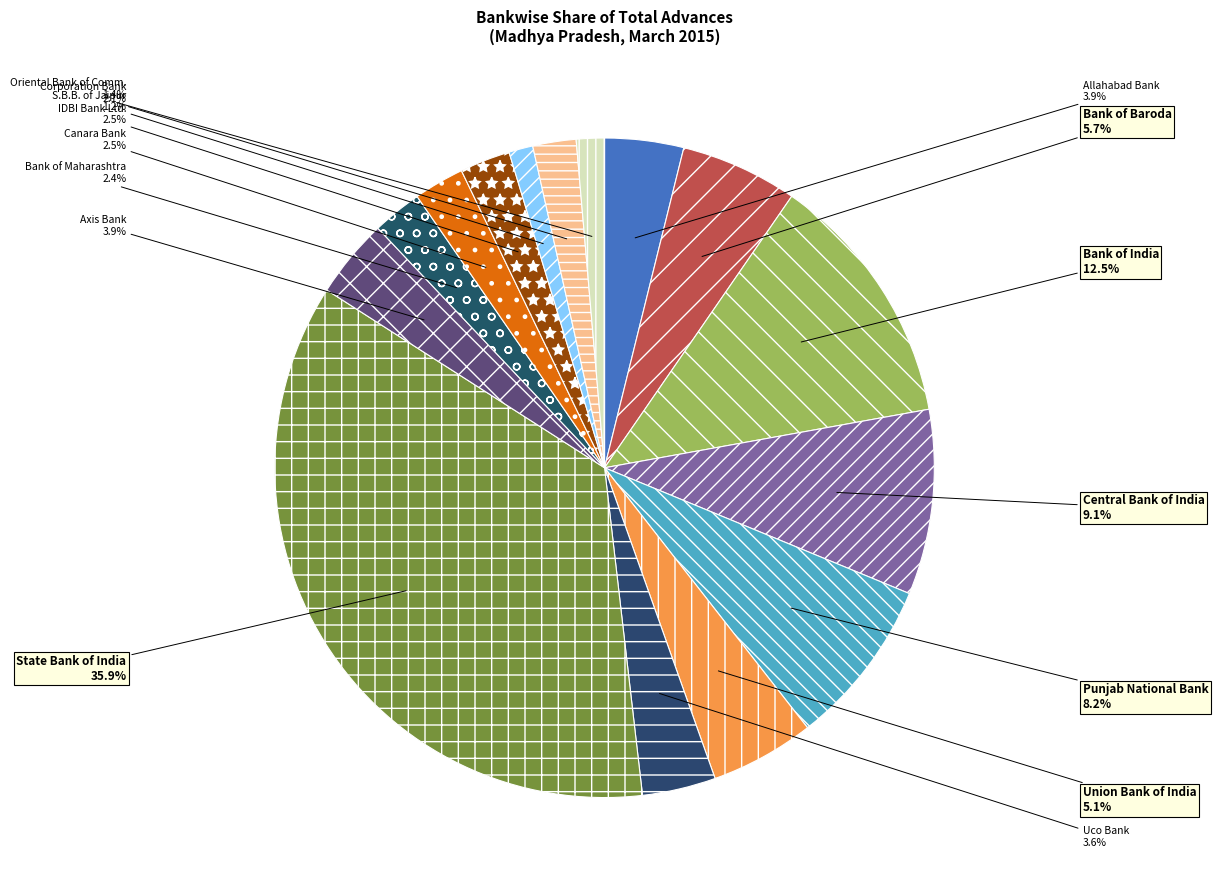

Which category has the biggest portion of the pie?

State Bank of India